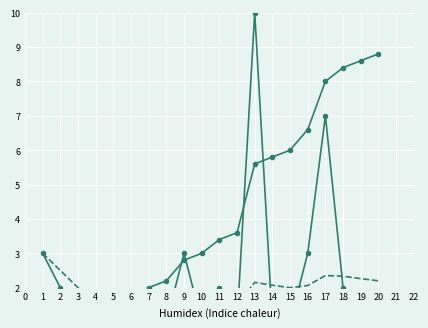

How many data points in Check Index are less than 2?

9